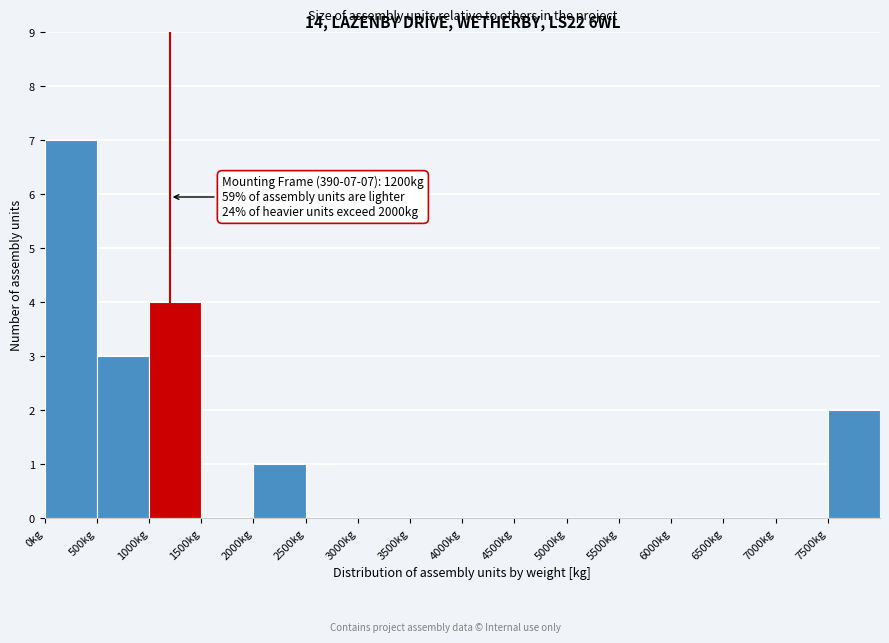

Over which range of the x-axis is the bar tallest?

0 to 500